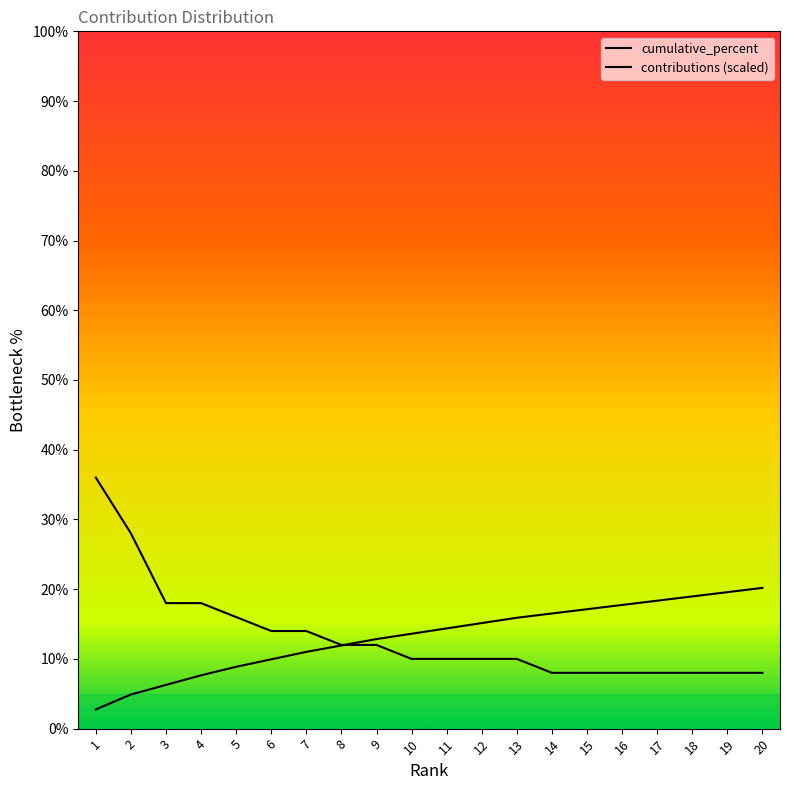

Reading left to right, what are all the values shown in this chart?

cumulative_percent: 2.8	4.9	6.3	7.6	8.9	9.9	11.0	11.9	12.8	13.6	14.4	15.1	15.9	16.5	17.1	17.7	18.3	19.0	19.6	20.2
contributions (scaled): 36.0	28.0	18.0	18.0	16.0	14.0	14.0	12.0	12.0	10.0	10.0	10.0	10.0	8.0	8.0	8.0	8.0	8.0	8.0	8.0